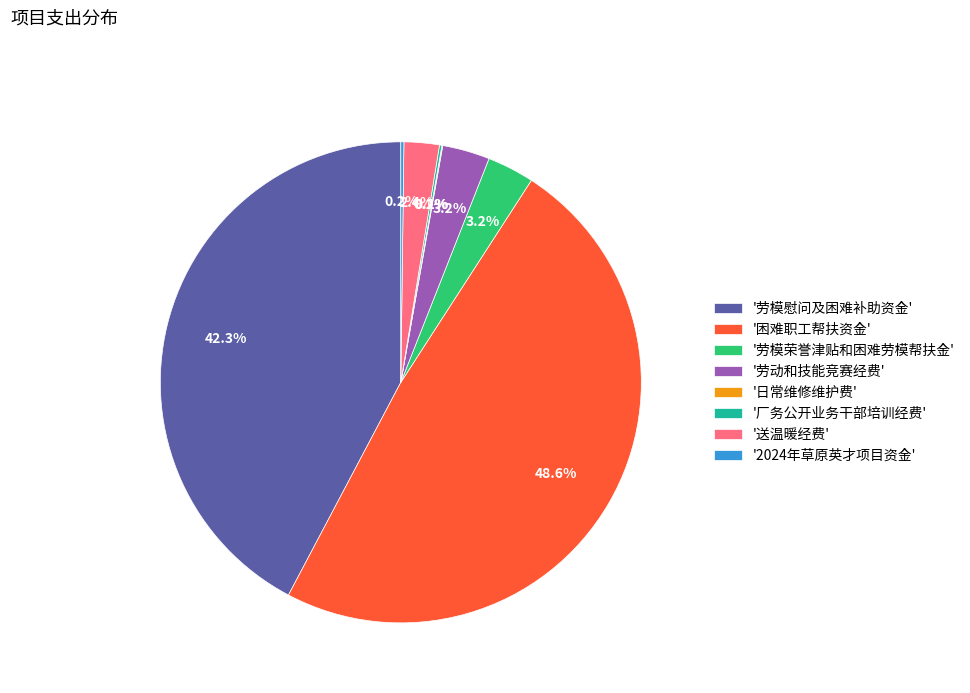

Approximately how many times larger is the value at '劳动和技能竞赛经费' compared to '劳模荣誉津贴和困难劳模帮扶金'?

1.0